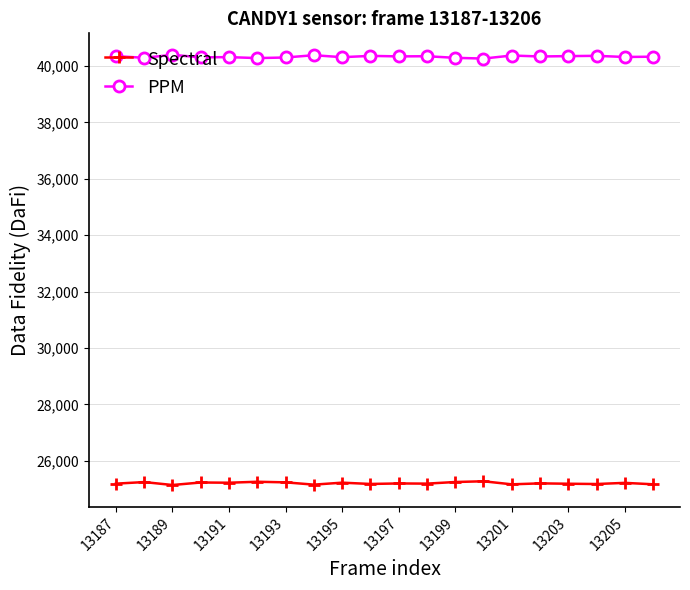

True or false: Spectral has more than 2 interior local peaks.

True